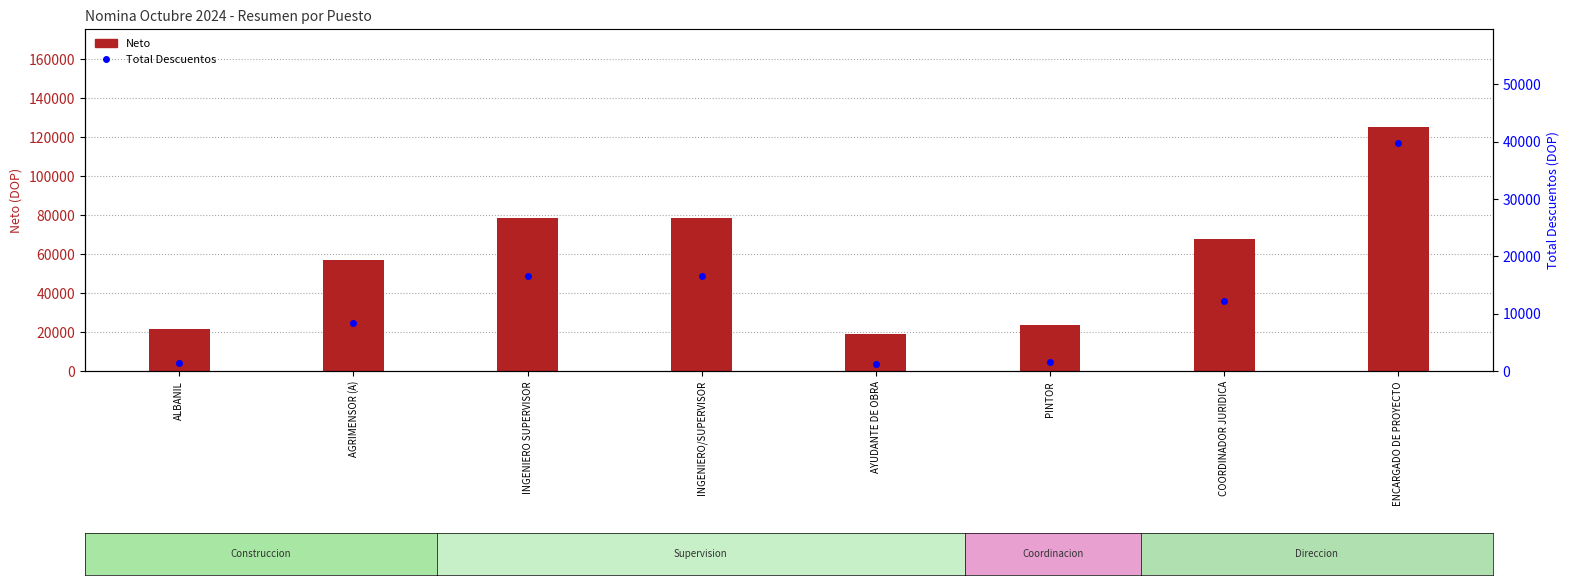

What is the label of the 4th bar from the right?

AYUDANTE DE OBRA